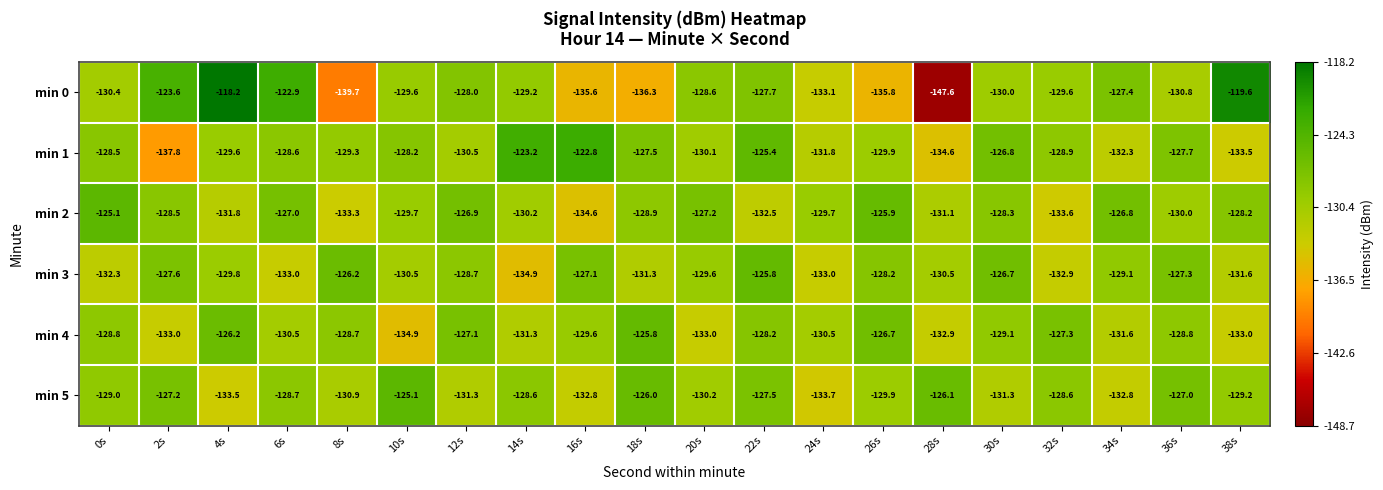

The min 5 series shows -37.4 at 22s. True or false?

False